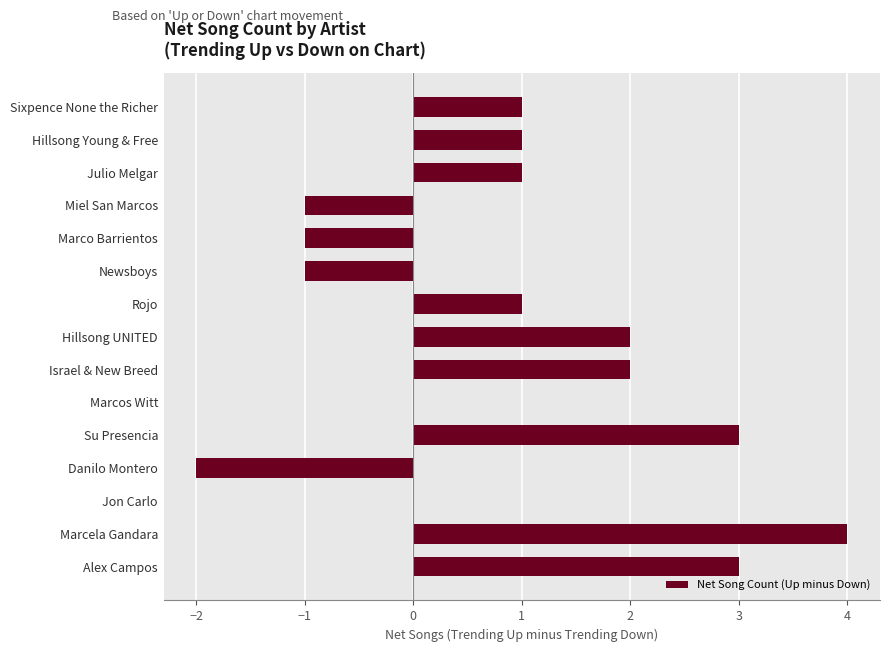

What is the sum of the values at Julio Melgar and Su Presencia?

4